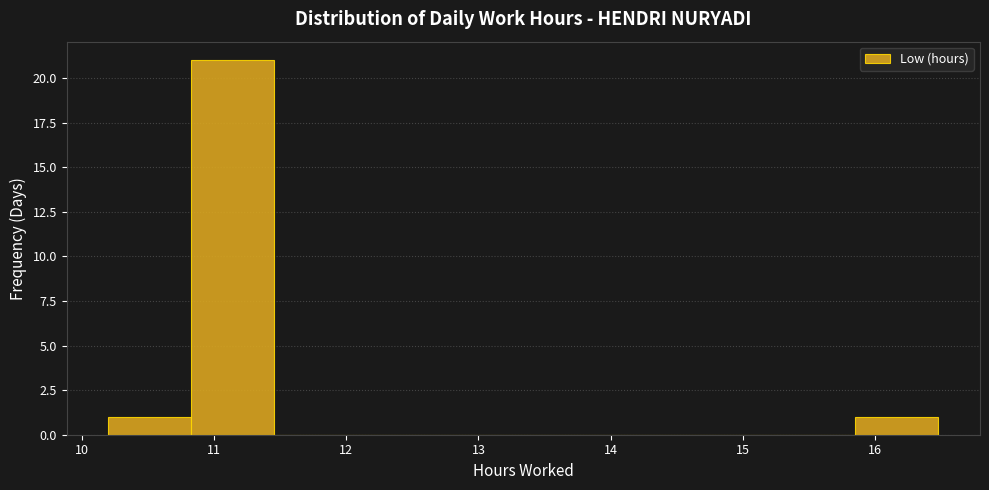

Which range on the x-axis has the tallest bar?

10.8 to 11.5